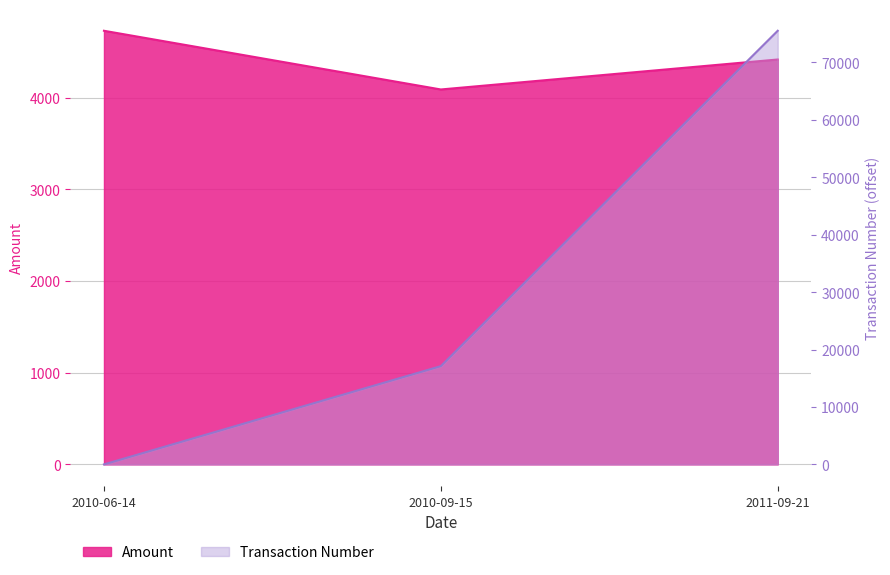

Between 2010-09-15 and 2011-09-21, which series saw the biggest shift?

Transaction Number